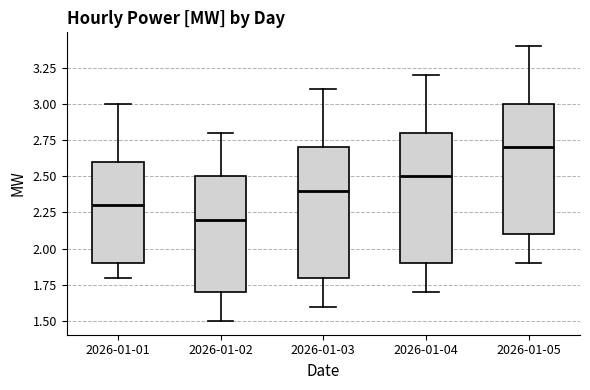

Where is the upper edge of the box for 2026-01-05 on the y-axis? The values are not printed on the chart, so give them approximately, as read against the axis.

3.0